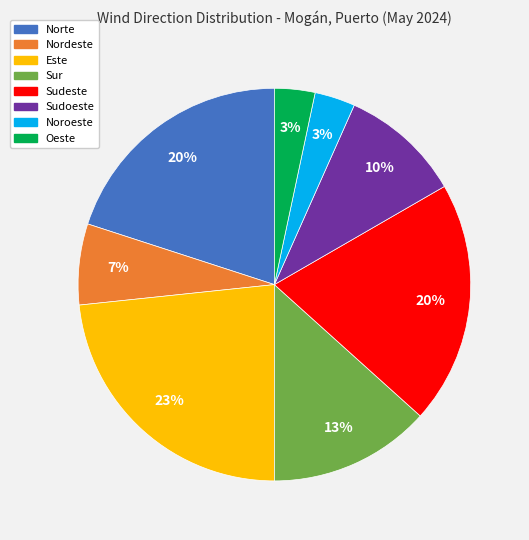

Which category has the biggest portion of the pie?

Este